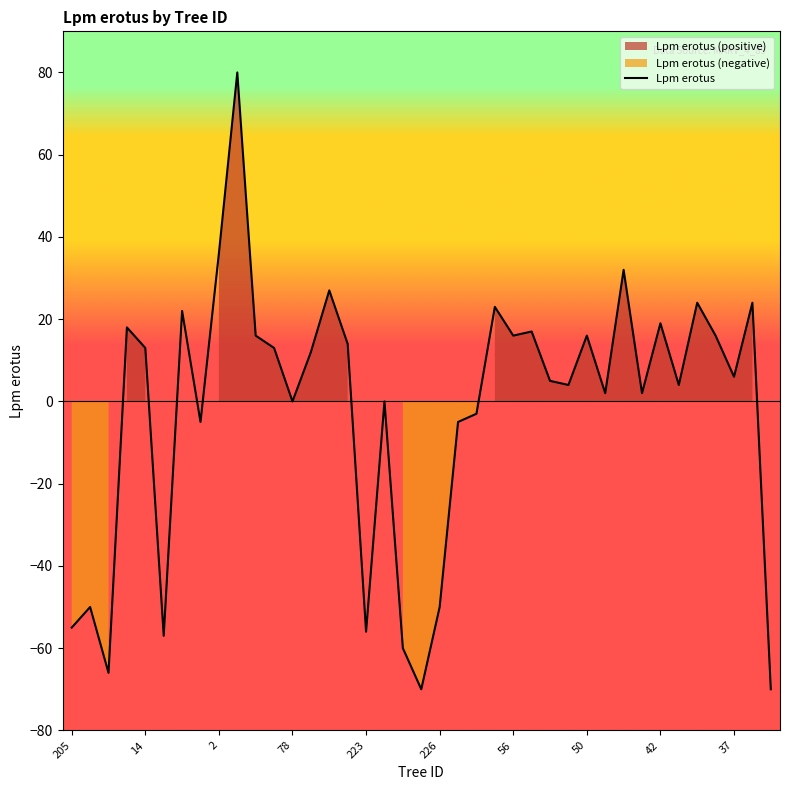

At which label is the value closest to 5?

26